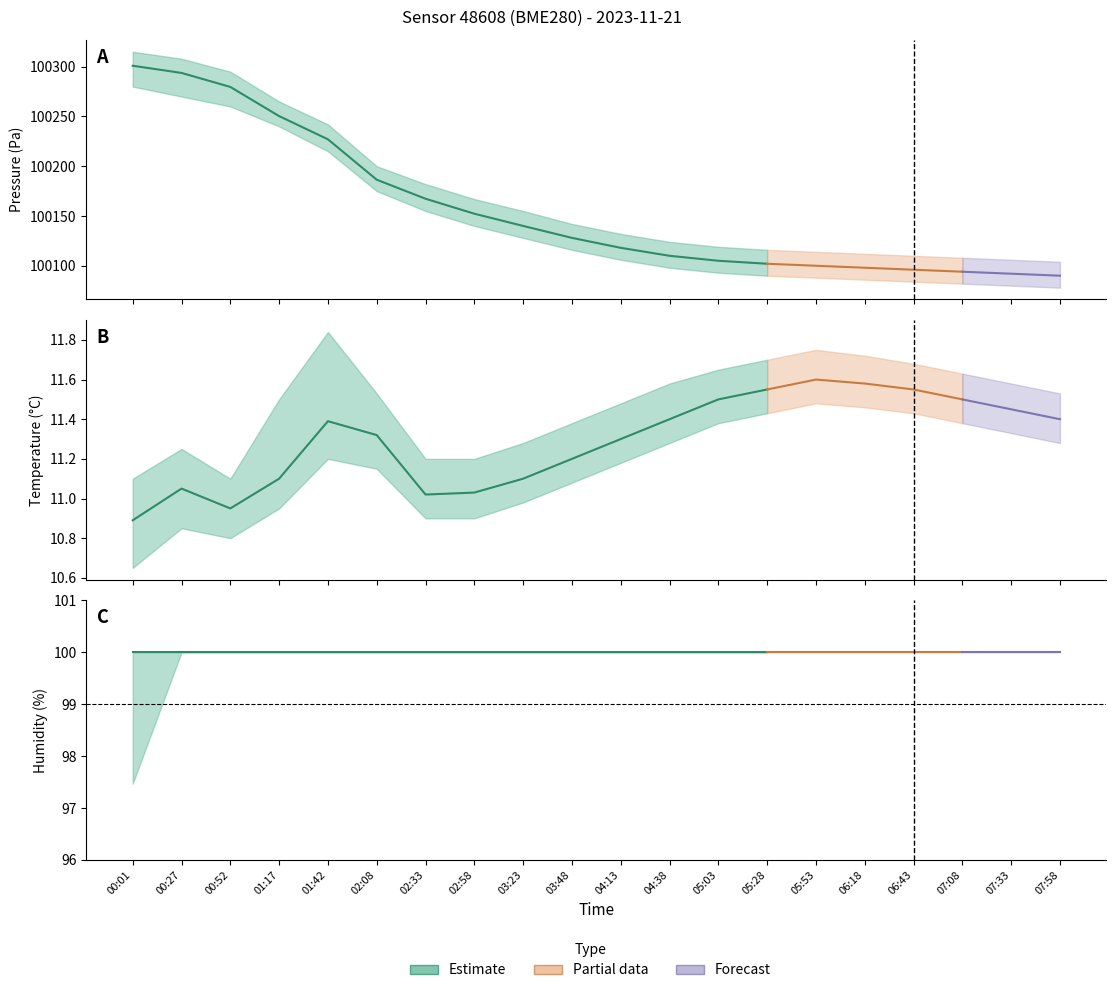

What is the maximum value for humidity?

100.0